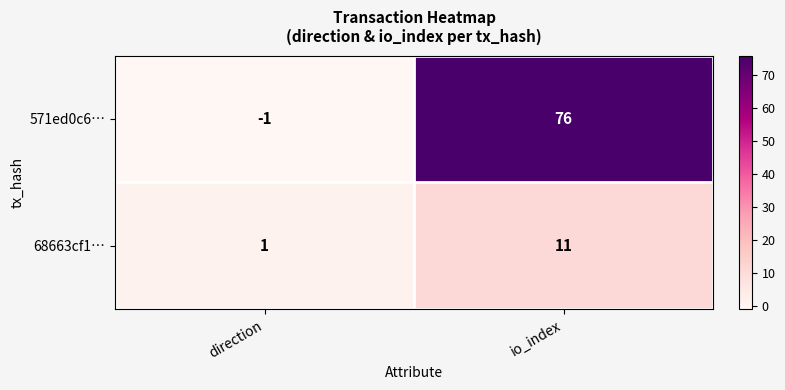

What is the difference between the maximum and minimum values in the 68663cf1… series?

10